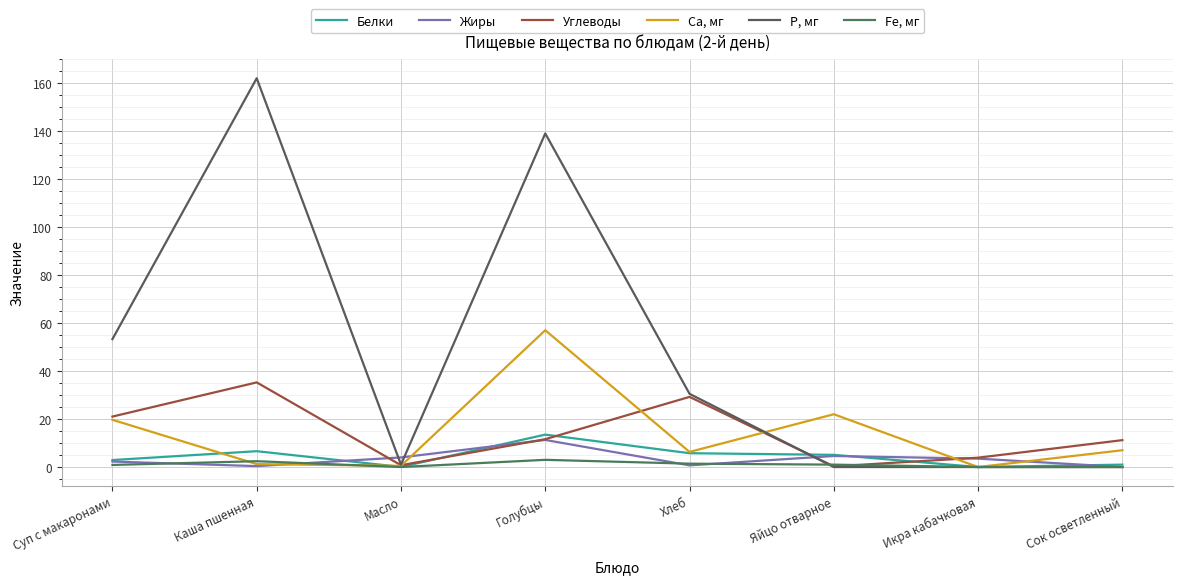

Where is the first local minimum for Р, мг?

Масло